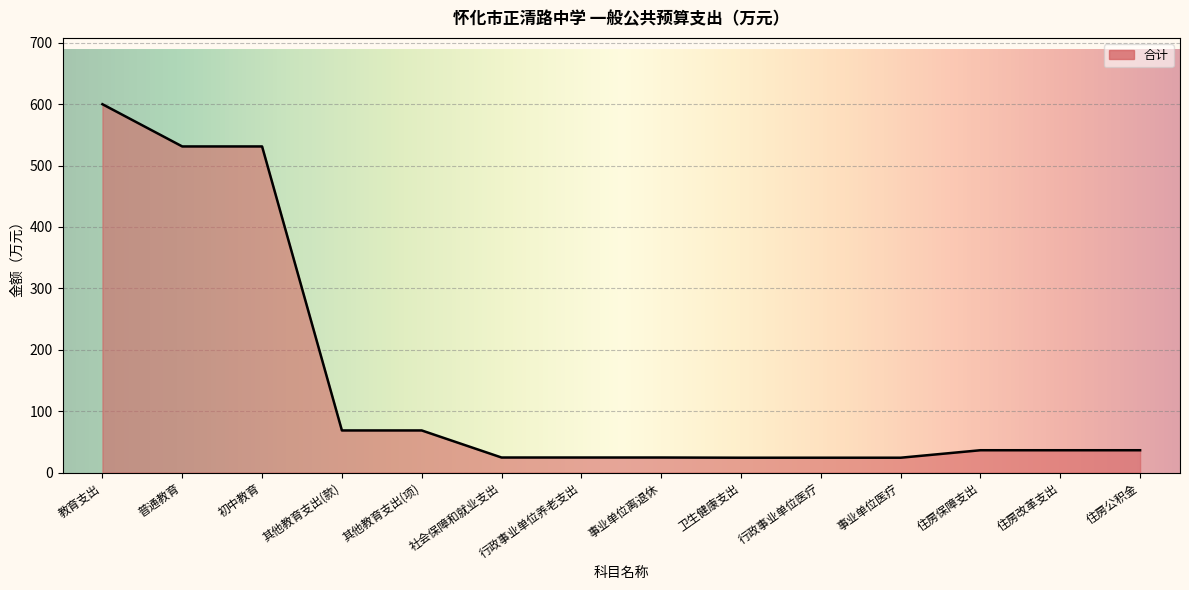

Which category has the highest value across all series?

教育支出